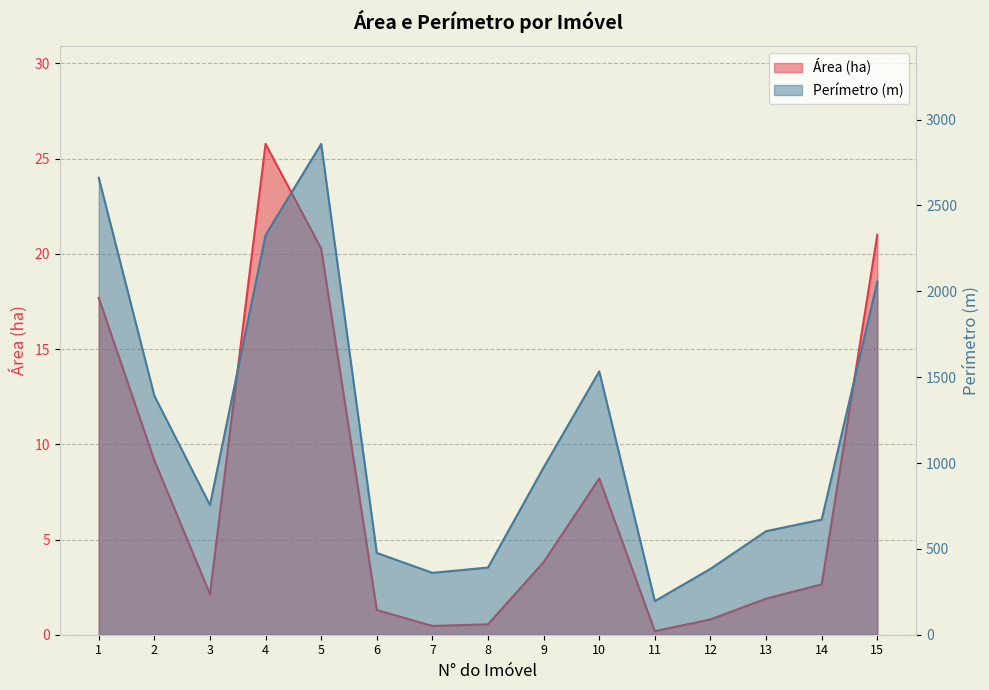

What are all the series names shown in the legend?

Área (ha), Perímetro (m)